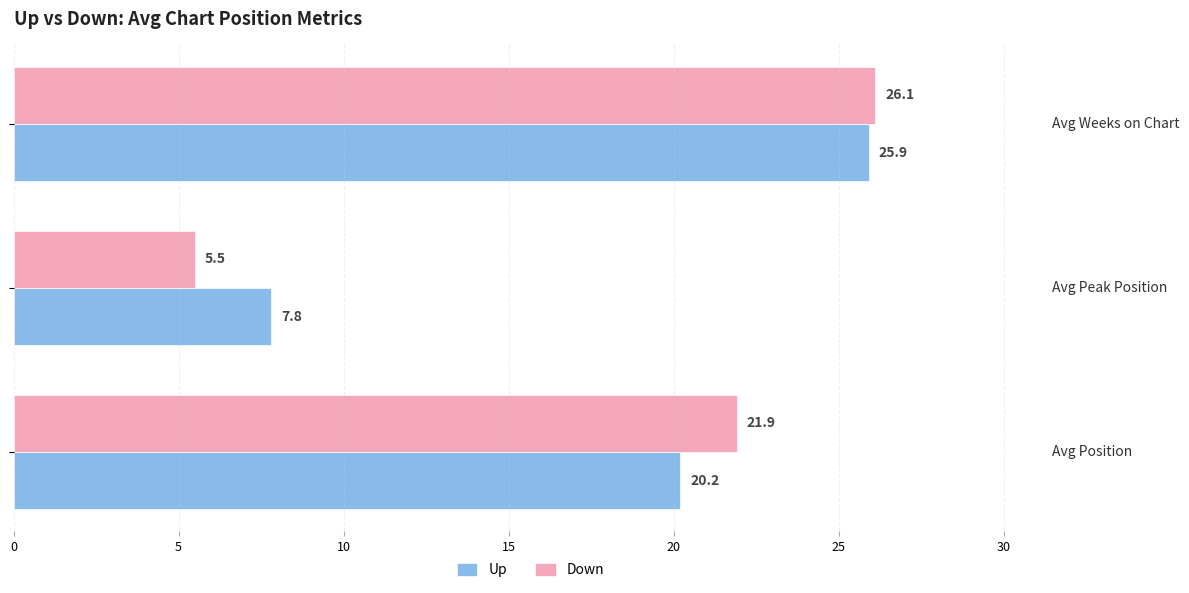

What is the sum of the Down values at Avg Peak Position and Avg Position?

27.4